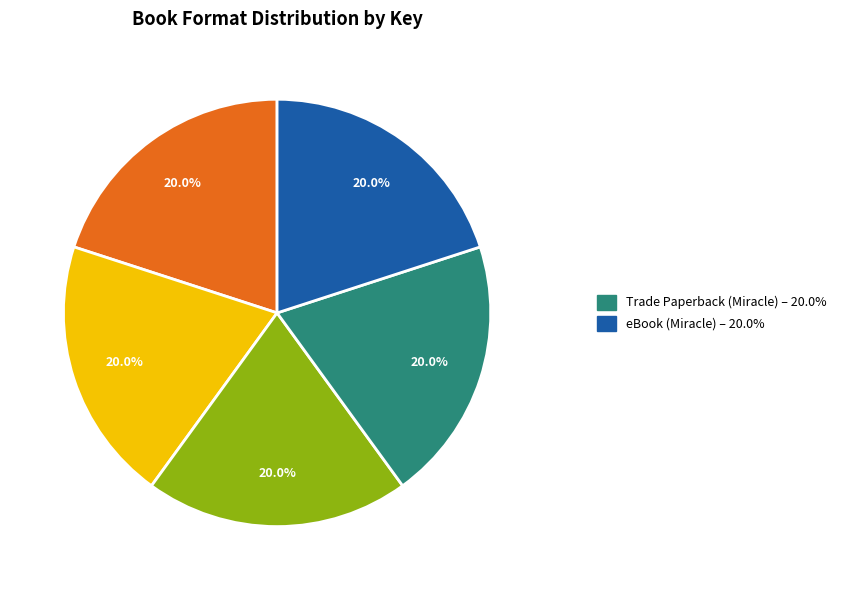

Does any single category account for the majority?

No